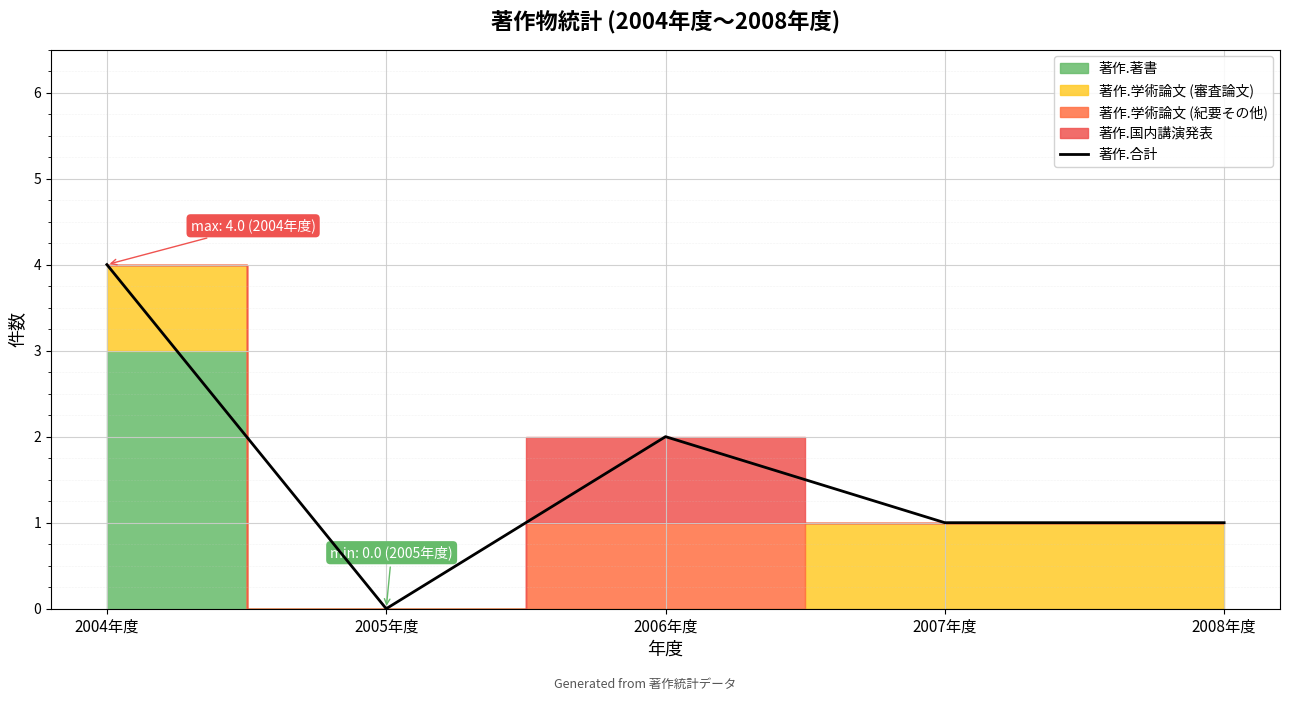

List the labels in order of value, smallest first.

2005年度, 2007年度, 2008年度, 2006年度, 2004年度